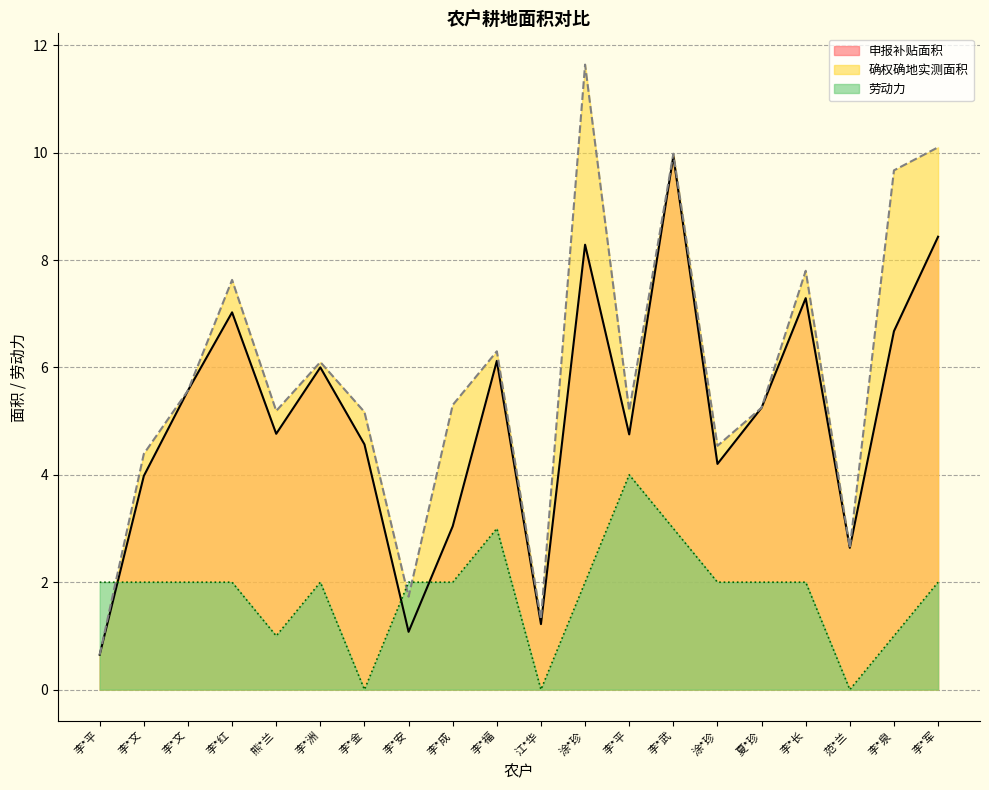

How many 劳动力 values are between 2 and 3?

14